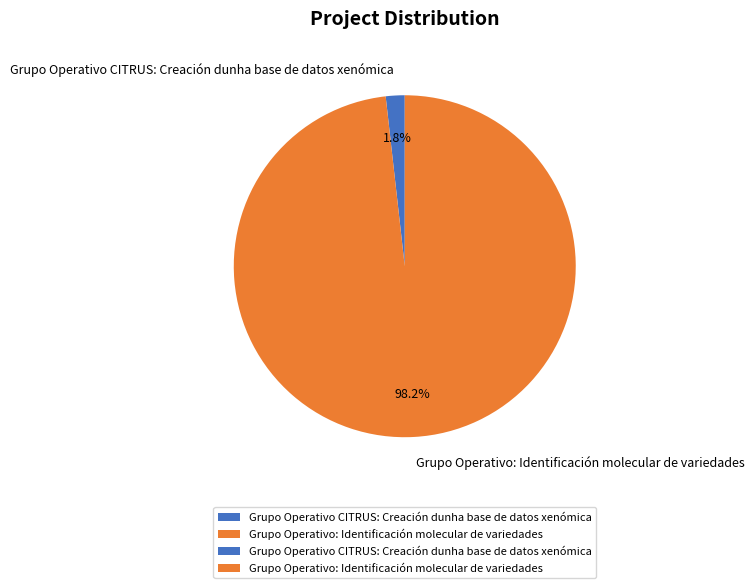

To the nearest percent, what is the combined percentage of Grupo Operativo: Identificación molecular de variedades and Grupo Operativo CITRUS: Creación dunha base de datos xenómica?

100%